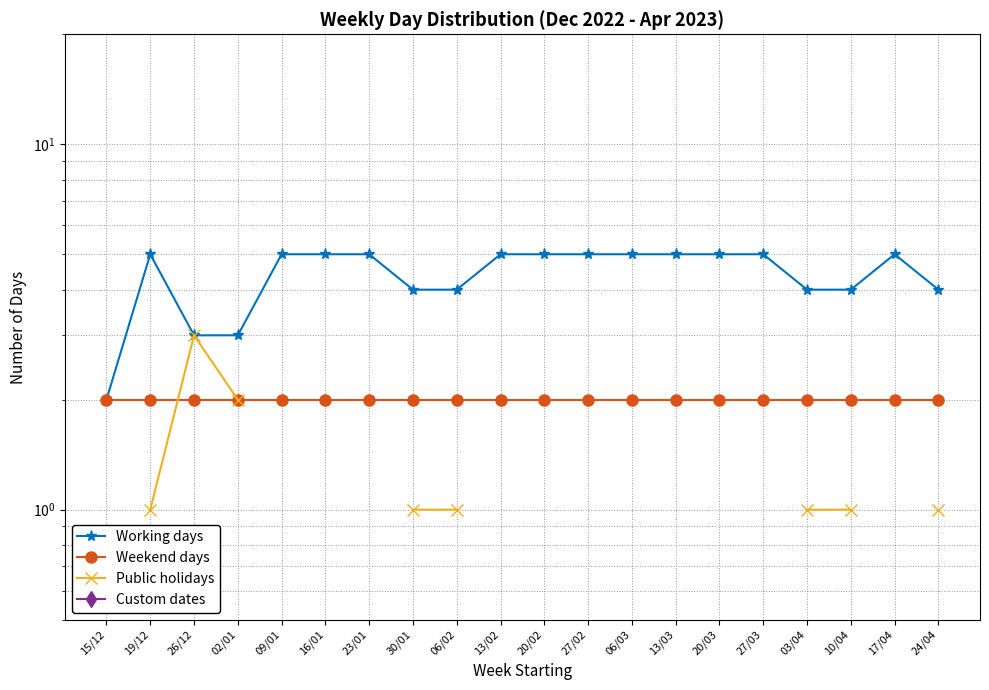

List the series in order of their overall mean, highest first.

Working days, Weekend days, Public holidays, Custom dates